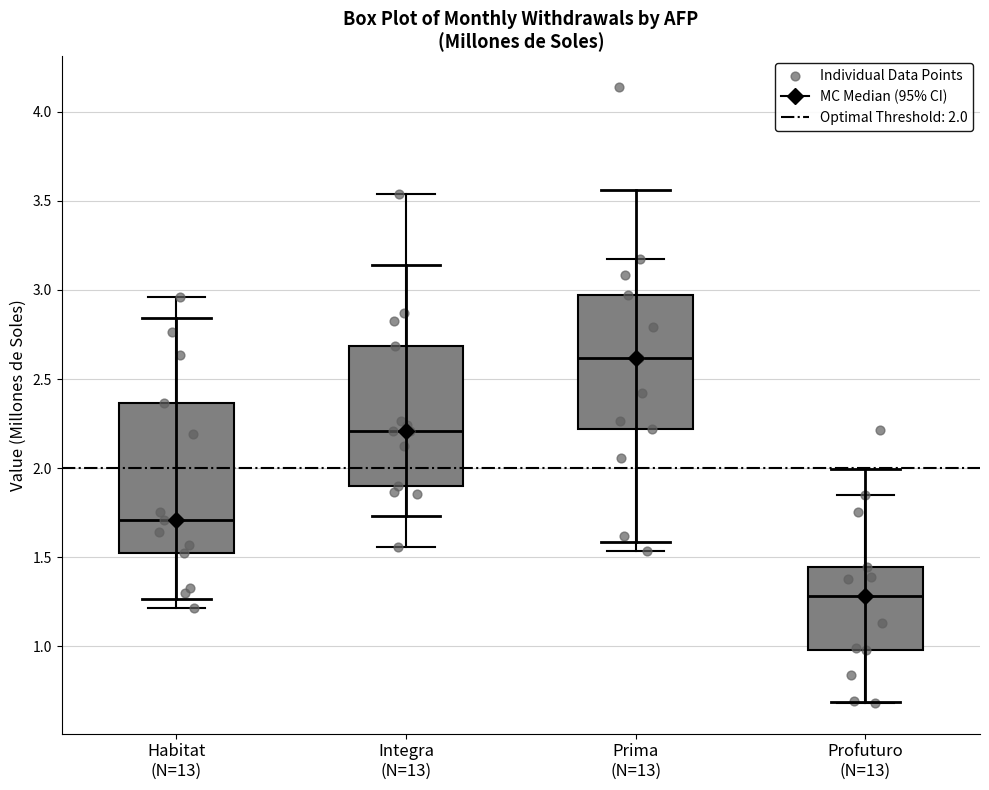

Where does the lower whisker of the box for Prima (N=13) end on the y-axis? The values are not printed on the chart, so give them approximately, as read against the axis.

1.55